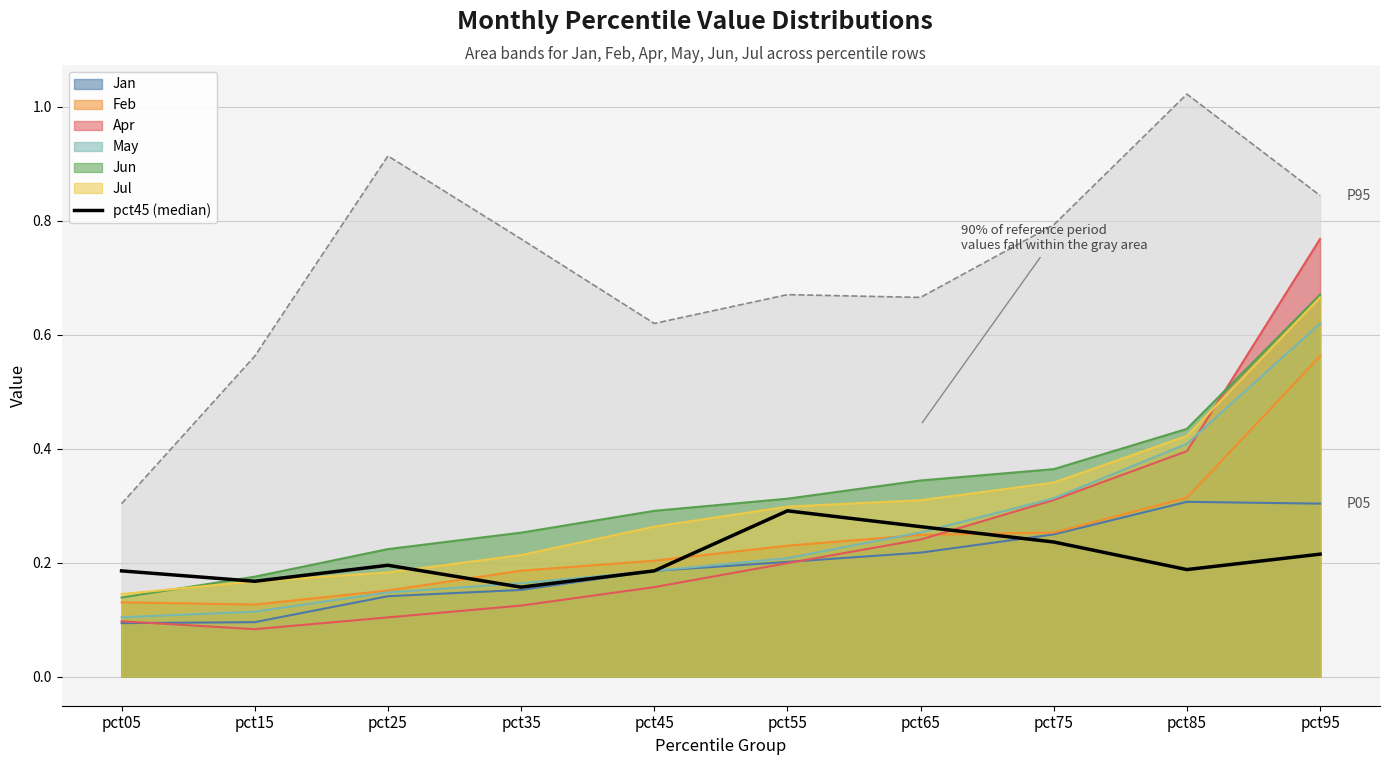

Does the chart have visible grid lines?

Yes